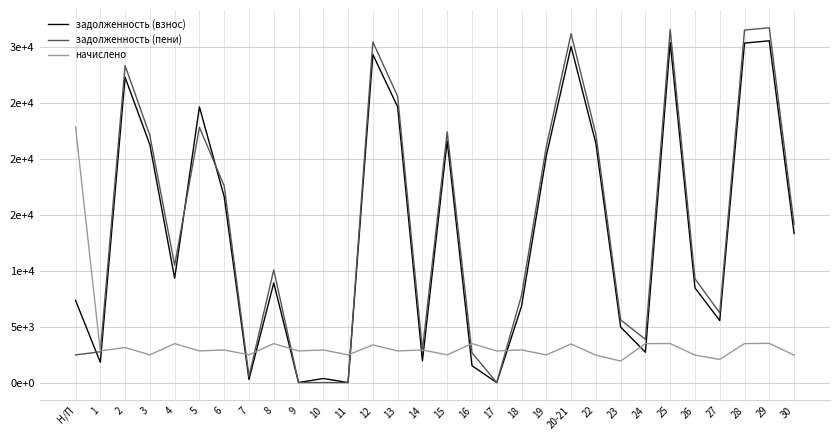

Does the chart have visible grid lines?

Yes